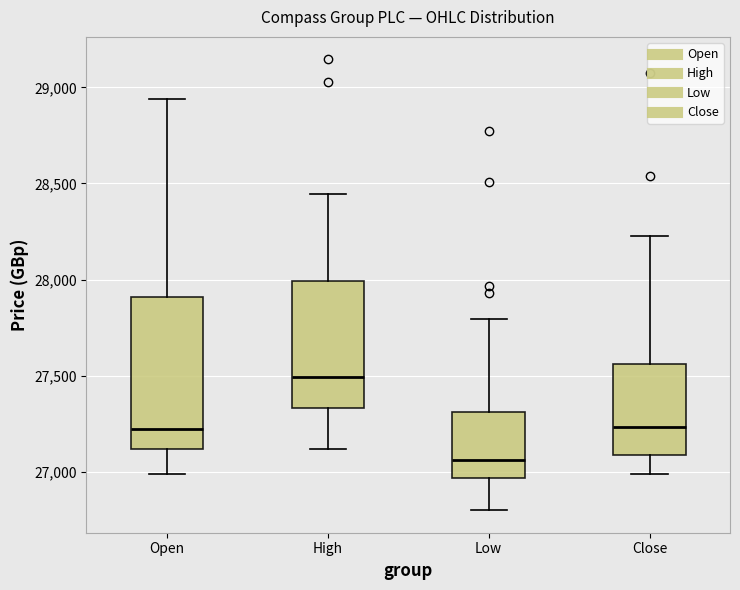

Where is the upper edge of the box for Low on the y-axis? The values are not printed on the chart, so give them approximately, as read against the axis.

27300